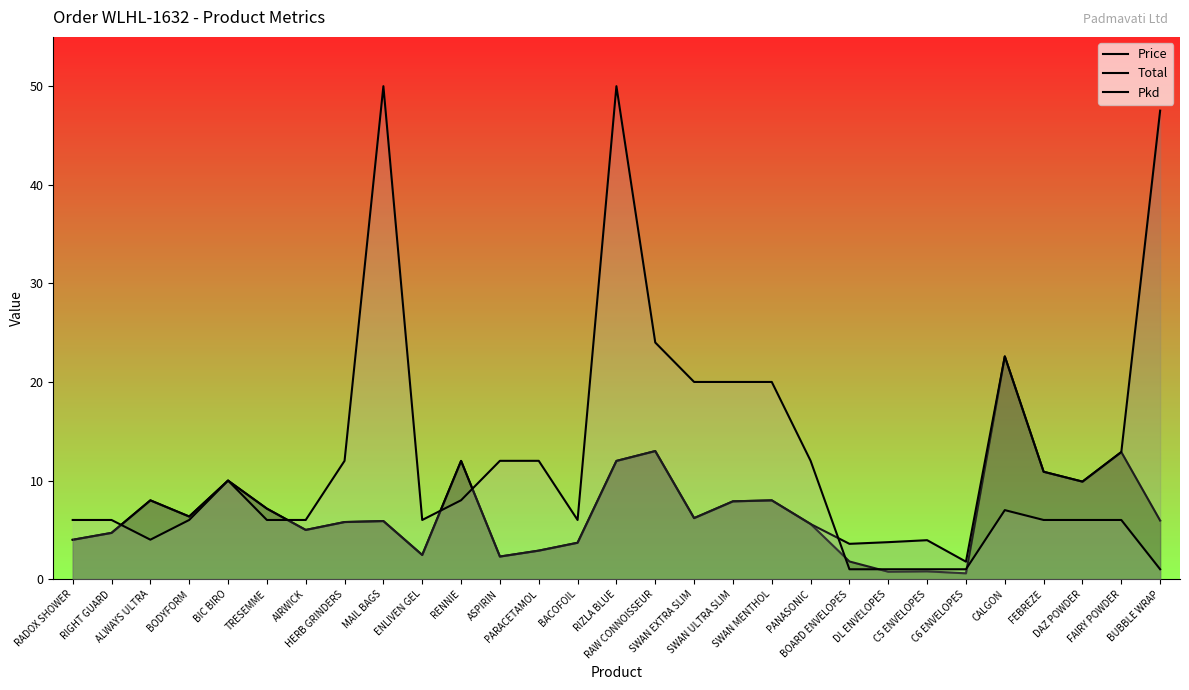

What is the difference between the maximum and minimum values in the Total series?

45.8